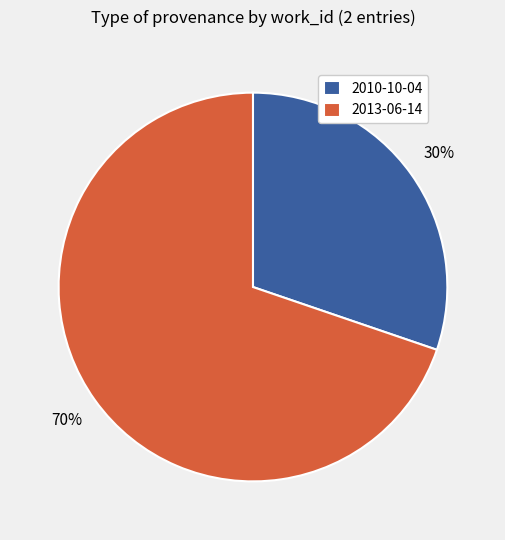

Does 2010-10-04 represent more than half of the total?

No